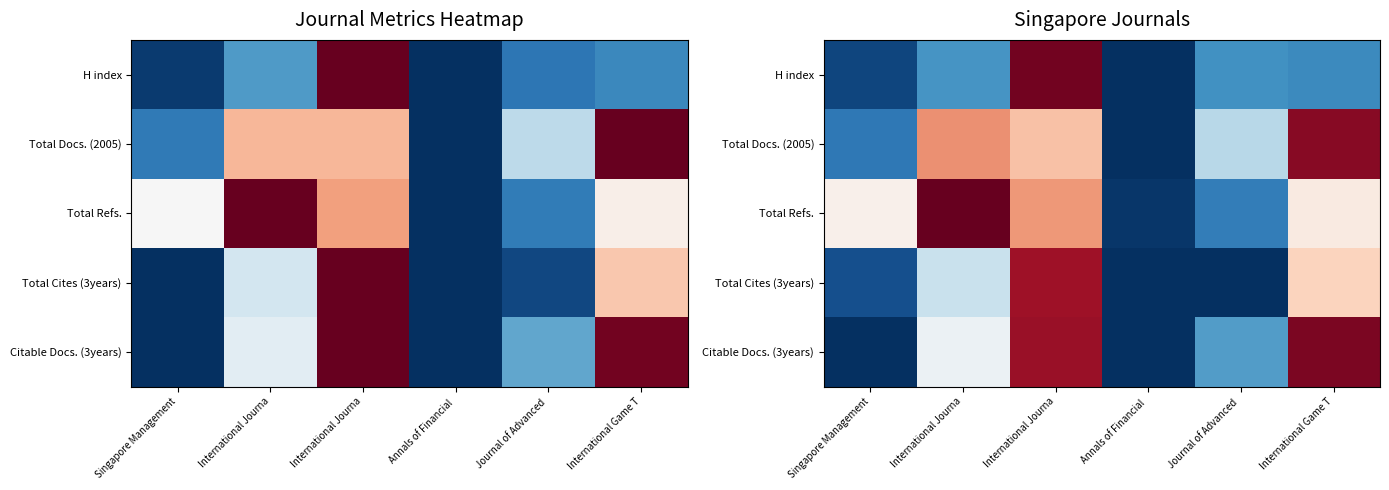

The value of Total Refs. at International Journa is 0.7. True or false?

True